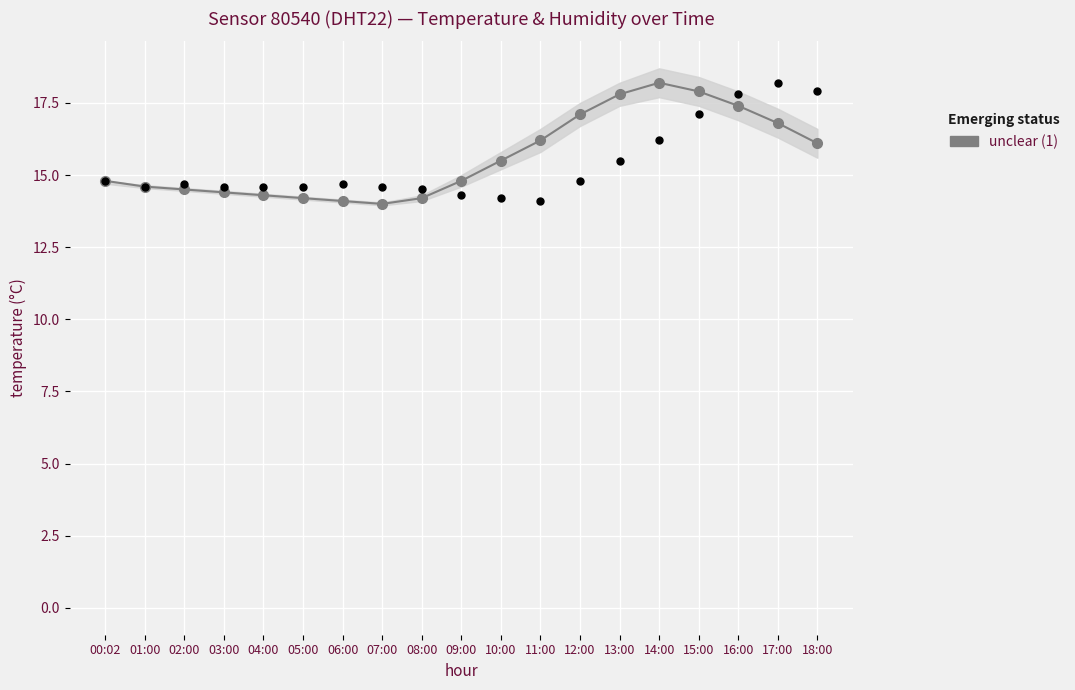

Is the value of humidity at 04:00 greater than the value of temperature at 09:00?

No